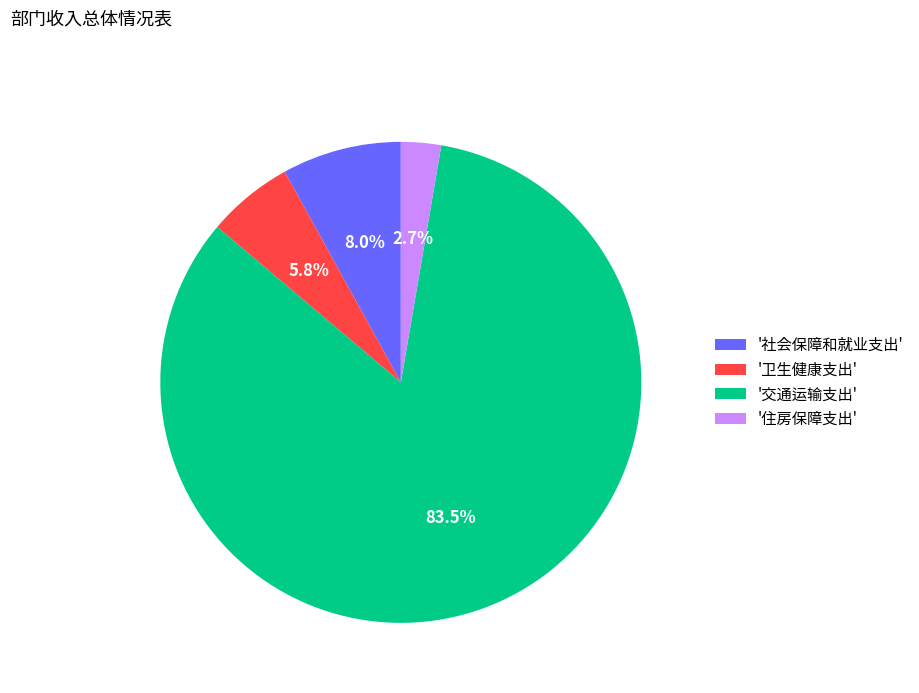

Which has a higher value, '交通运输支出' or '社会保障和就业支出'?

'交通运输支出'